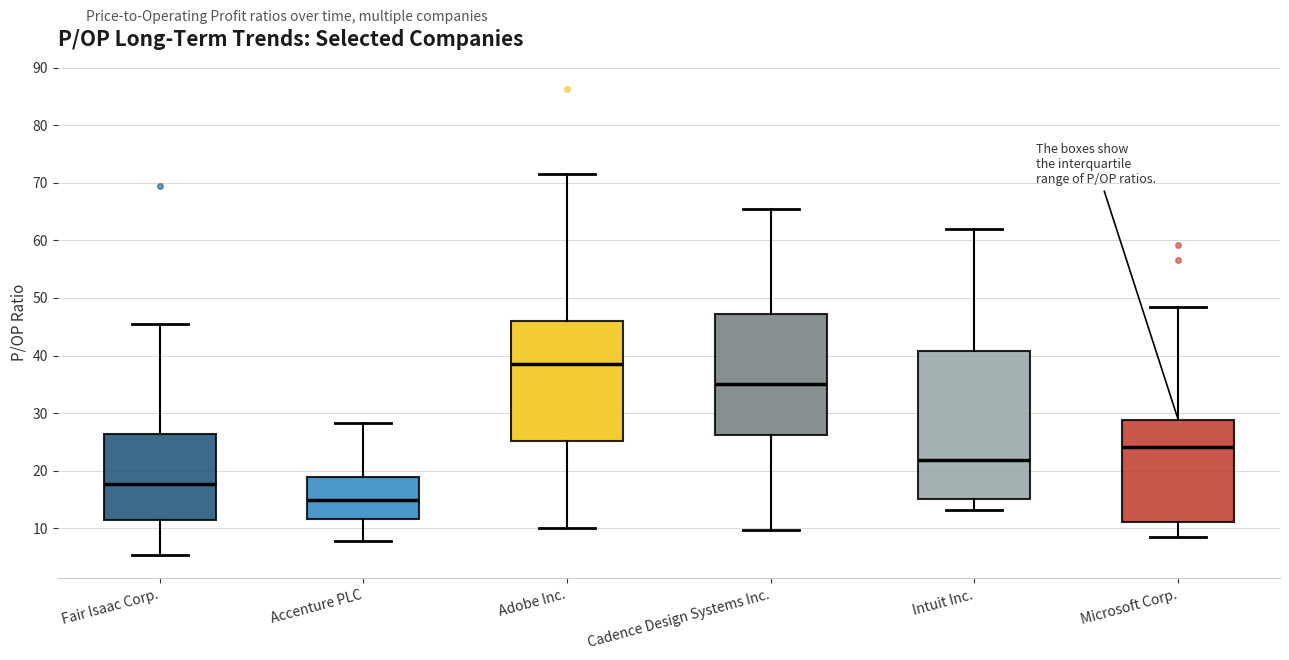

Reading left to right, read every box against the y-axis: the position of its median line, the range the box covers, and the ends of its whiskers. The values are not printed on the chart, so give them approximately, as read against the axis.

Fair Isaac Corp.: median 18, box 12 to 26, whiskers 5 to 45
Accenture PLC: median 15, box 12 to 19, whiskers 8 to 28
Adobe Inc.: median 39, box 25 to 46, whiskers 10 to 71
Cadence Design Systems Inc.: median 35, box 26 to 47, whiskers 10 to 65
Intuit Inc.: median 22, box 15 to 41, whiskers 13 to 62
Microsoft Corp.: median 24, box 11 to 29, whiskers 9 to 48